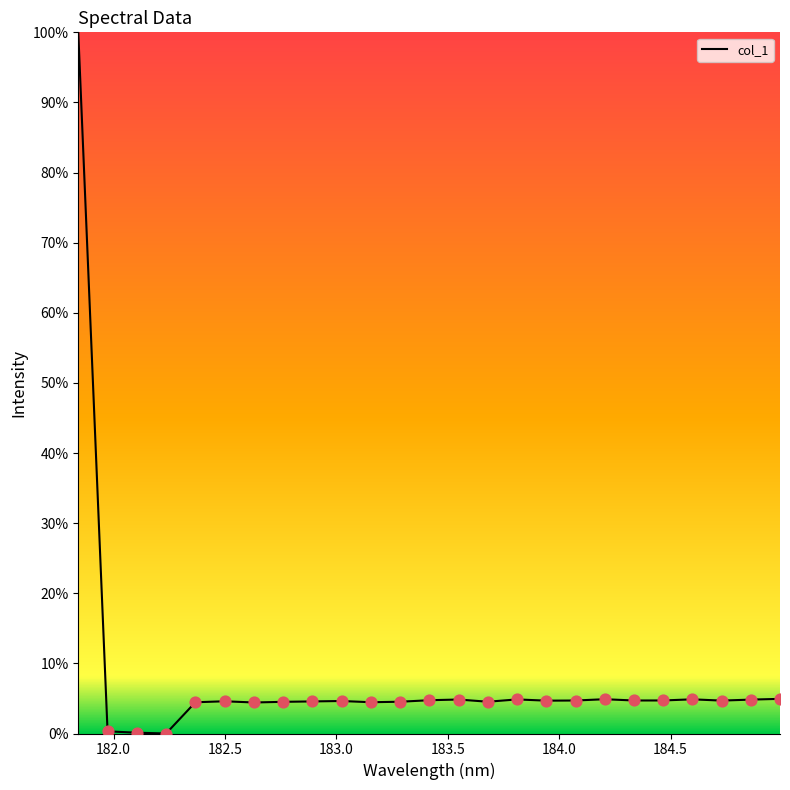

What is the maximum value shown in the chart?

100.0